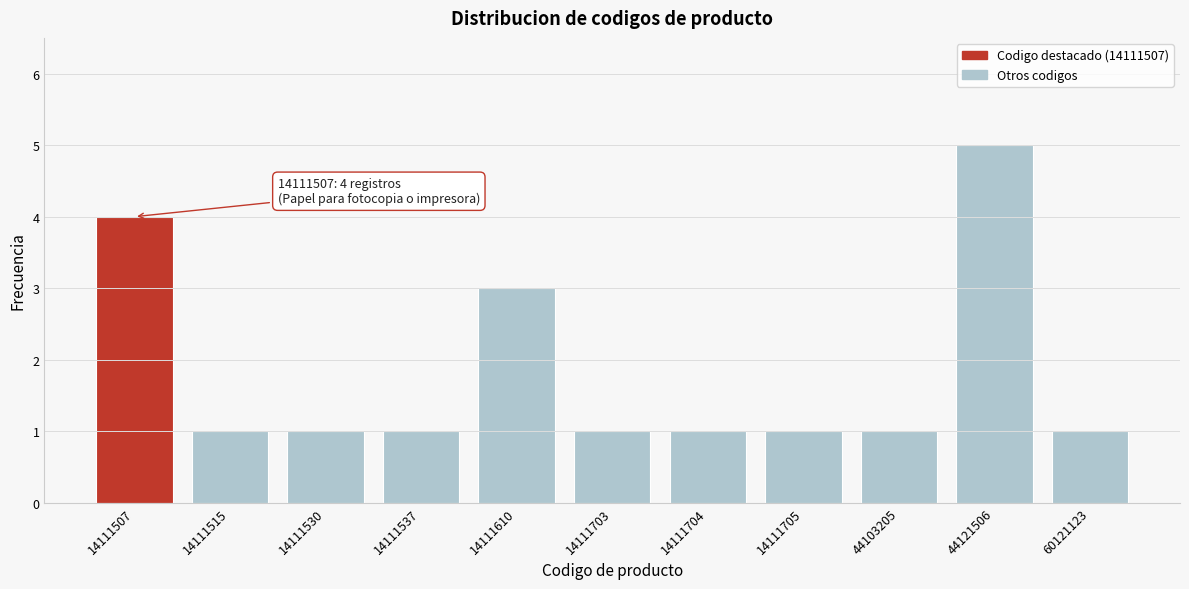

Reading left to right, extract all data points from this chart.

14111507=4	14111515=1	14111530=1	14111537=1	14111610=3	14111703=1	14111704=1	14111705=1	44103205=1	44121506=5	60121123=1